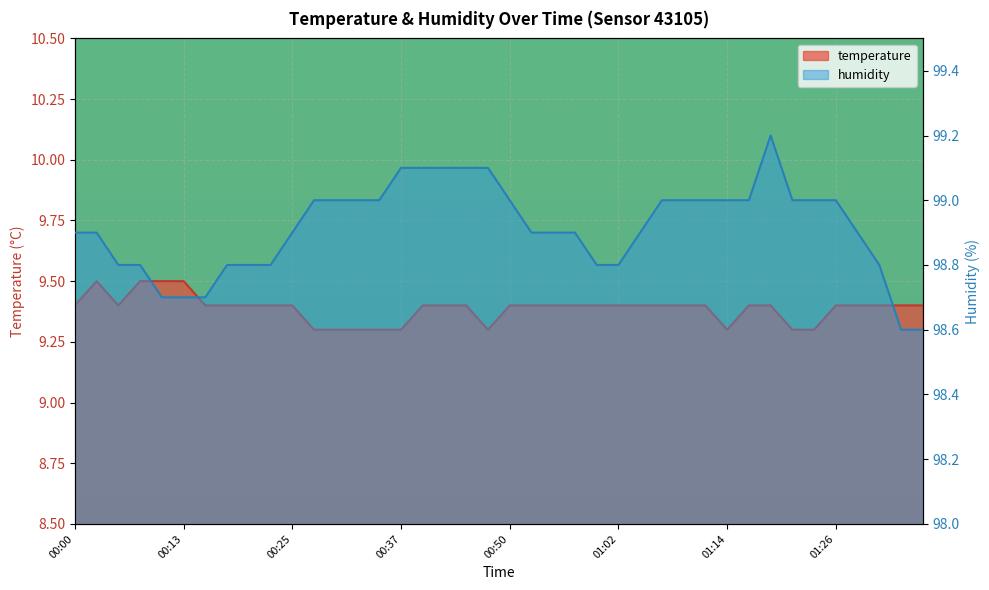

How many lines are shown in the chart?

2